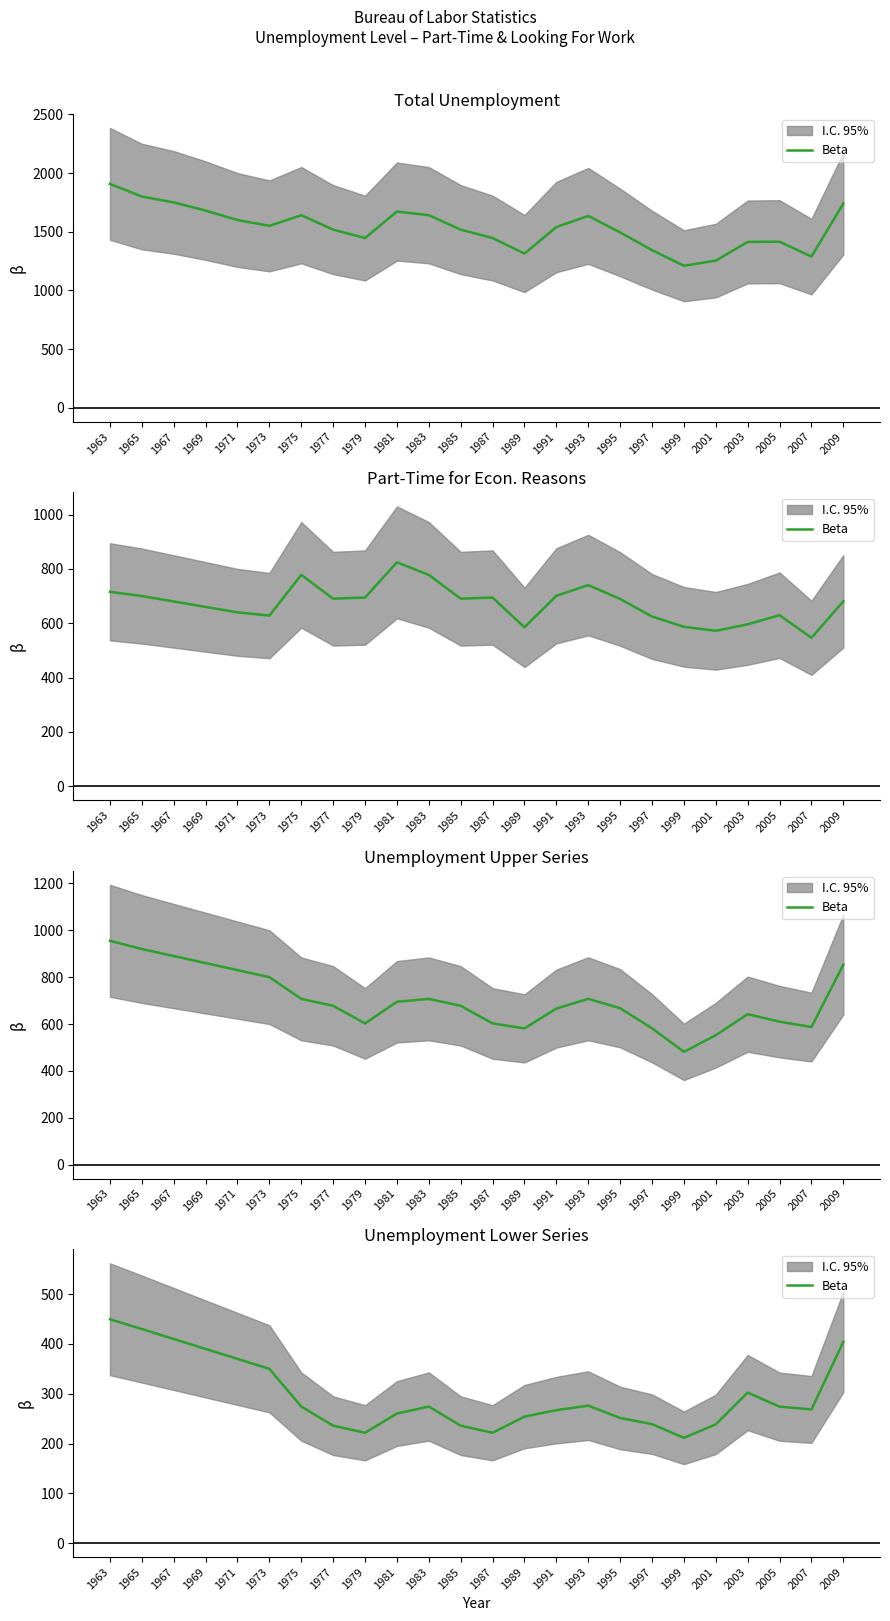

What is the smallest value displayed?

211.4